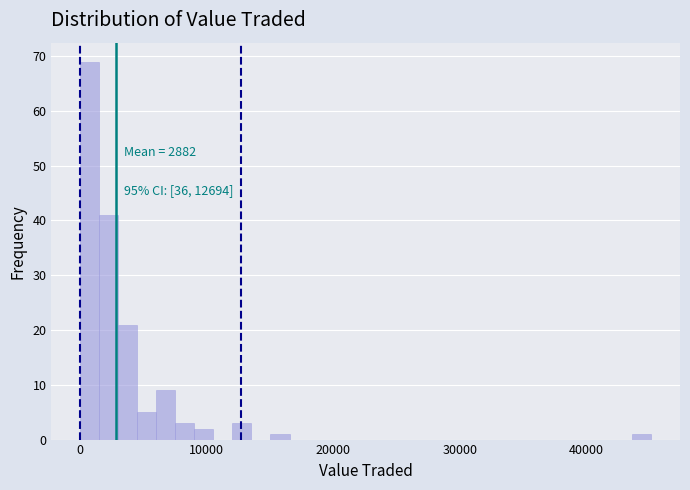

Read against the x-axis, roughly where is the centre of the tallest bar?

1000